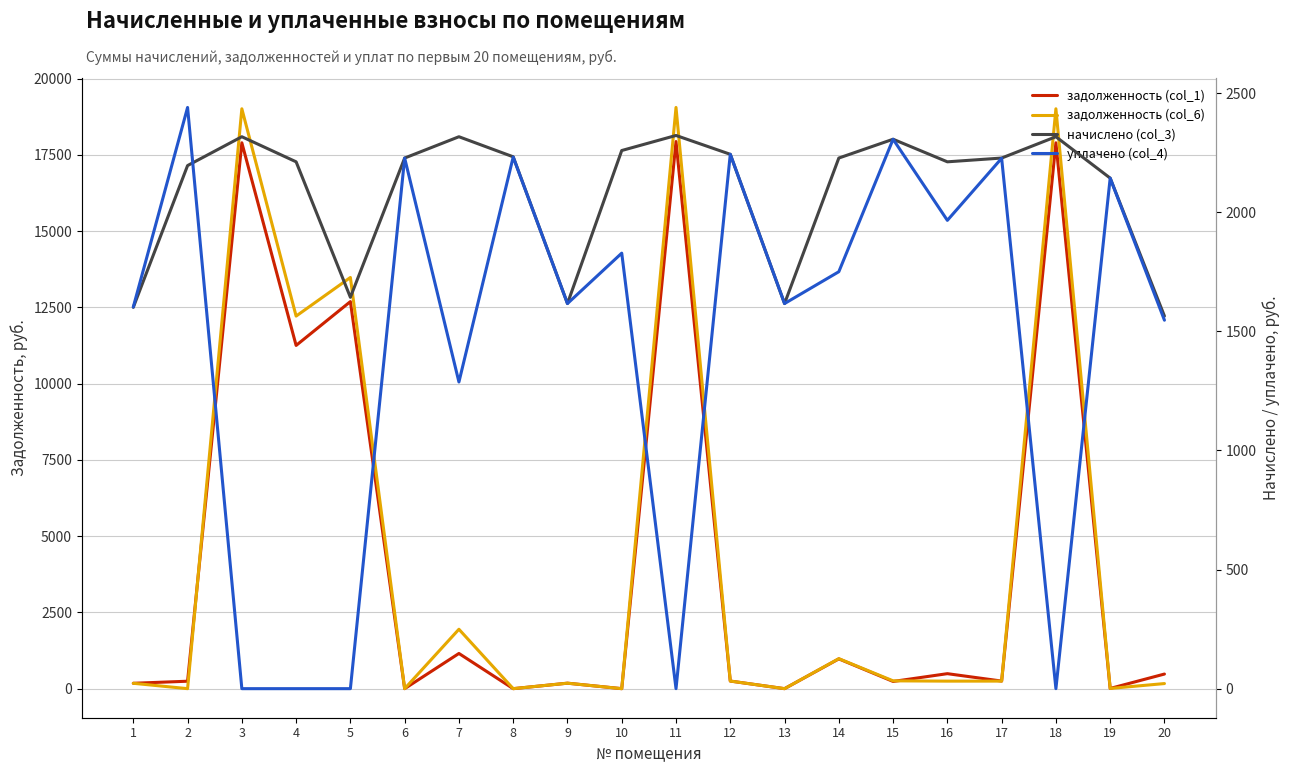

What is the sum of all начислено (col_3) values?

41794.0